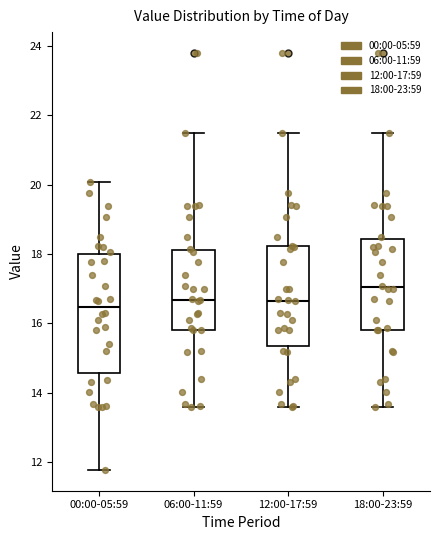

Reading left to right, read every box against the y-axis: the position of its median line, the range the box covers, and the ends of its whiskers. The values are not printed on the chart, so give them approximately, as read against the axis.

00:00-05:59: median 16.4, box 14.6 to 18.0, whiskers 11.8 to 20.0
06:00-11:59: median 16.6, box 15.8 to 18.2, whiskers 13.6 to 21.6
12:00-17:59: median 16.6, box 15.4 to 18.2, whiskers 13.6 to 21.6
18:00-23:59: median 17.0, box 15.8 to 18.4, whiskers 13.6 to 21.6